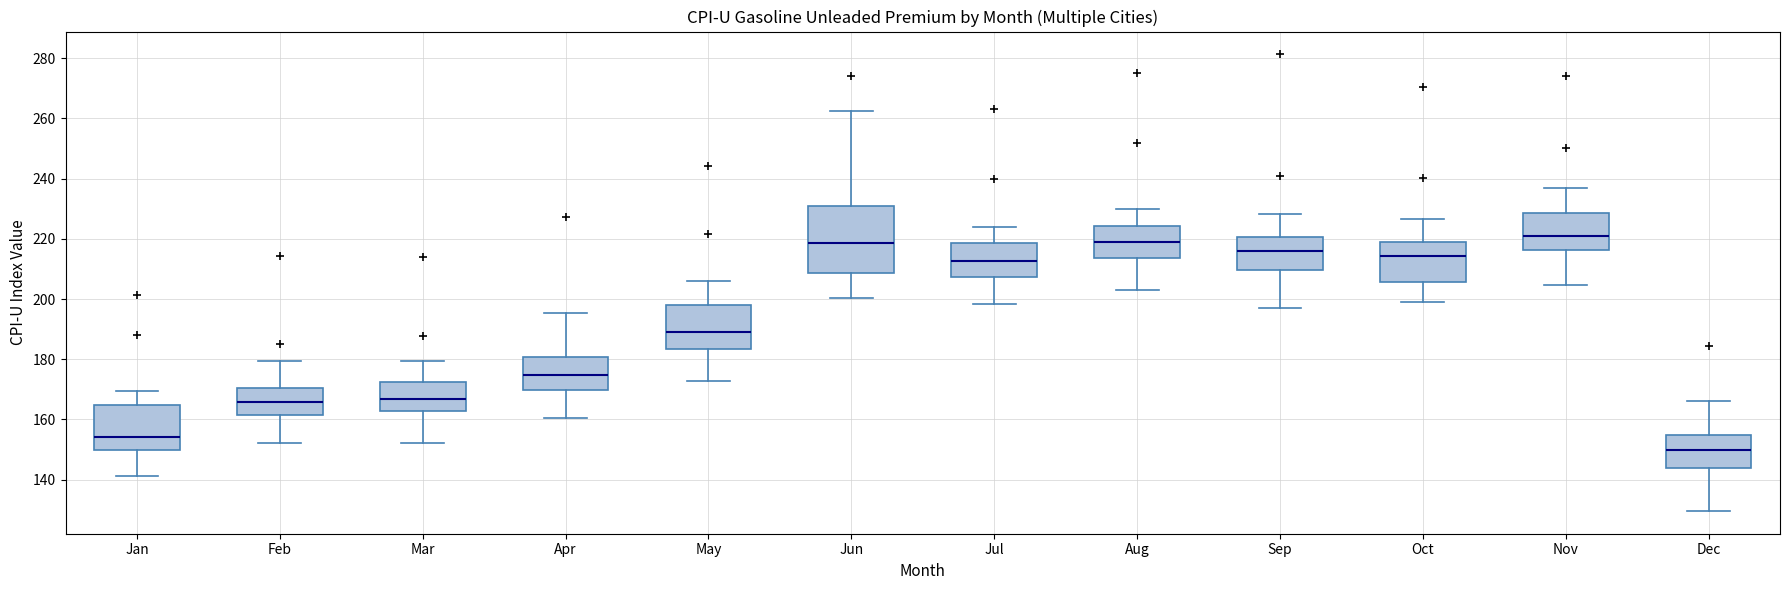

Reading left to right, transcribe this box plot: for each box, give where its median line is, the range the box spans, and where its two whiskers end, as read against the y-axis. The values are not printed on the chart, so give them approximately, as read against the axis.

Jan: median 154, box 150 to 164, whiskers 142 to 170
Feb: median 166, box 162 to 170, whiskers 152 to 180
Mar: median 166, box 162 to 172, whiskers 152 to 180
Apr: median 174, box 170 to 180, whiskers 160 to 196
May: median 188, box 184 to 198, whiskers 172 to 206
Jun: median 218, box 208 to 230, whiskers 200 to 262
Jul: median 212, box 208 to 218, whiskers 198 to 224
Aug: median 220, box 214 to 224, whiskers 204 to 230
Sep: median 216, box 210 to 220, whiskers 196 to 228
Oct: median 214, box 206 to 218, whiskers 200 to 226
Nov: median 220, box 216 to 228, whiskers 204 to 236
Dec: median 150, box 144 to 154, whiskers 130 to 166